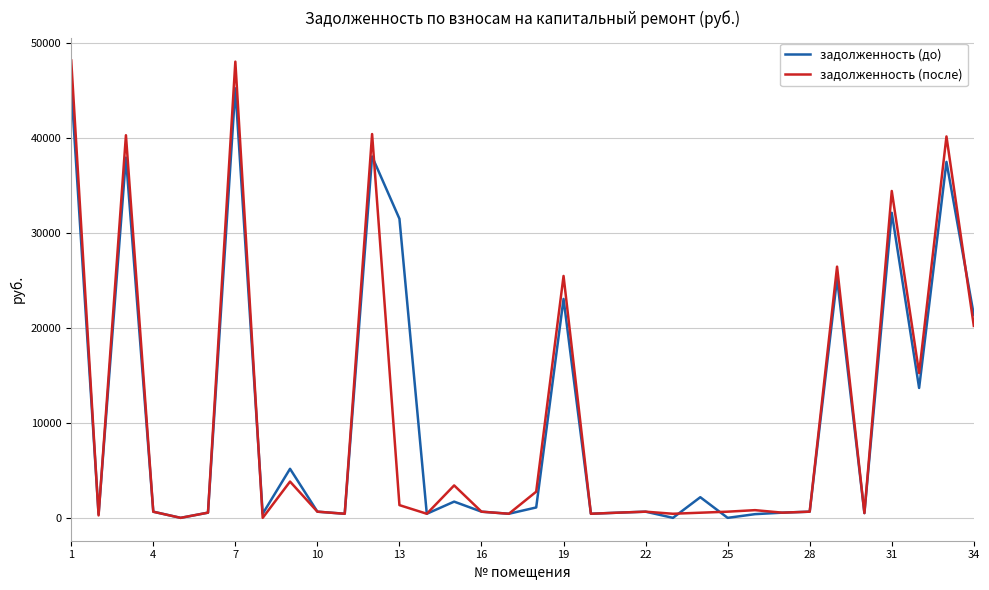

Which series has the widest spread of values?

задолженность (после)